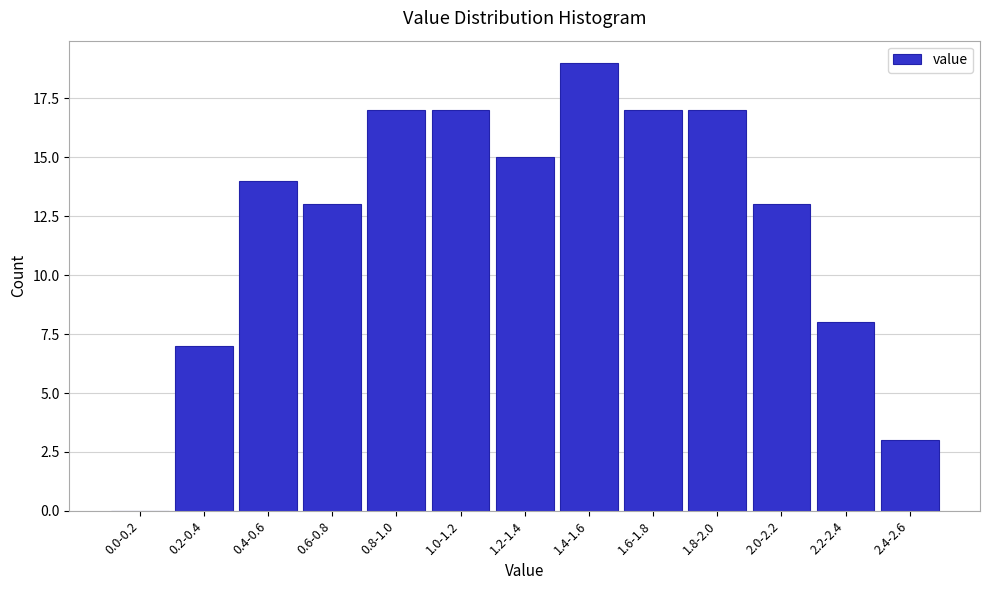

Reading left to right, extract all data points from this chart.

0.0-0.2=0	0.2-0.4=7	0.4-0.6=14	0.6-0.8=13	0.8-1.0=17	1.0-1.2=17	1.2-1.4=15	1.4-1.6=19	1.6-1.8=17	1.8-2.0=17	2.0-2.2=13	2.2-2.4=8	2.4-2.6=3